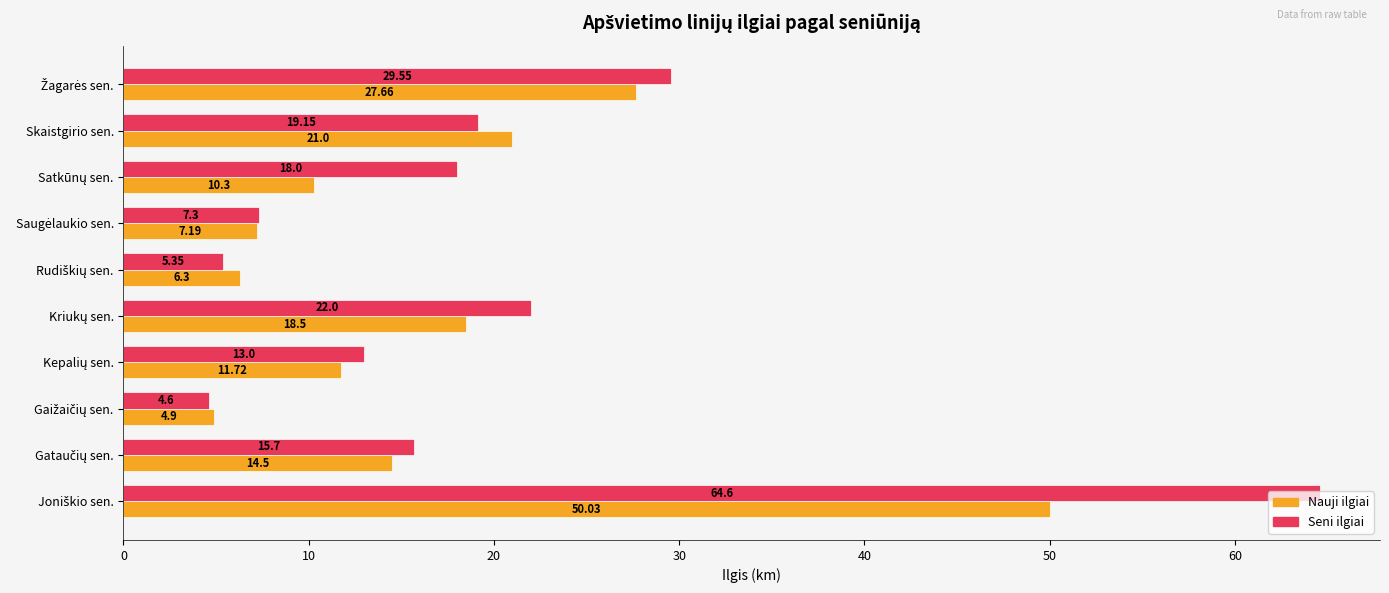

Which series has the widest spread of values?

Seni ilgiai